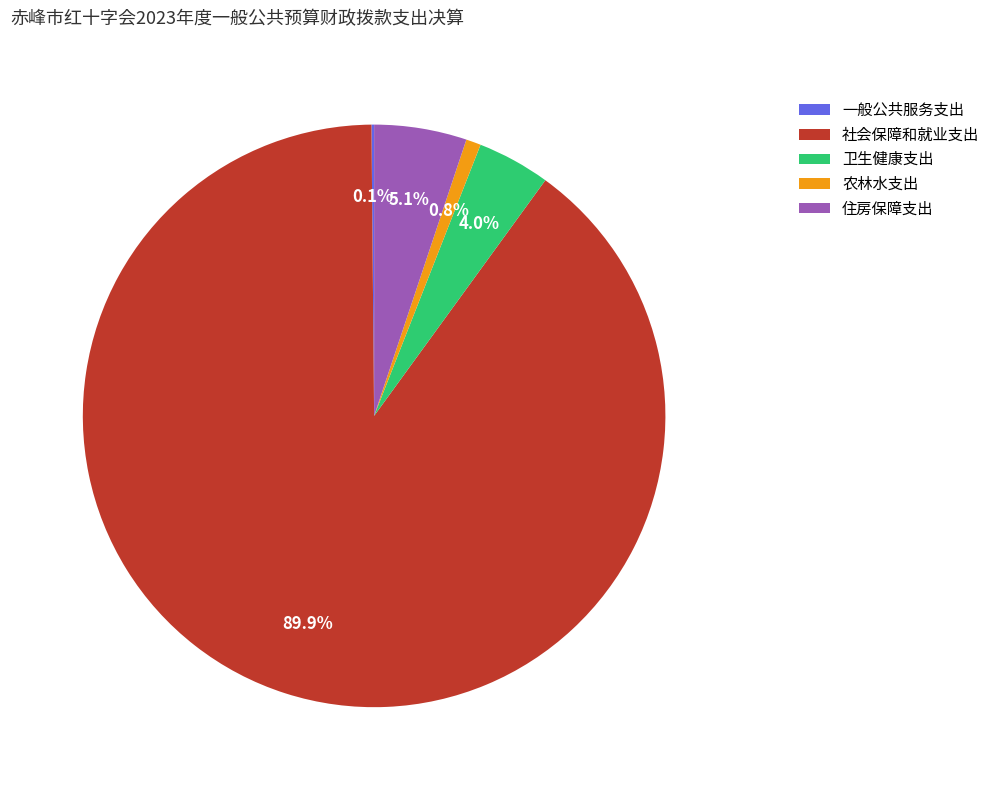

What is the largest slice in the pie chart?

社会保障和就业支出